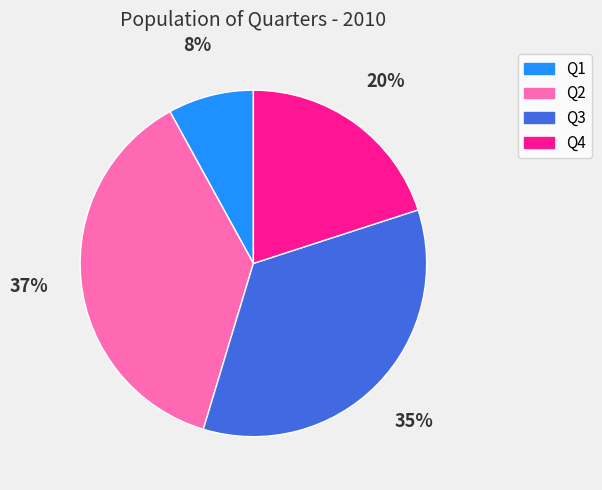

Do Q4 and Q1 together represent more than half of the pie?

No